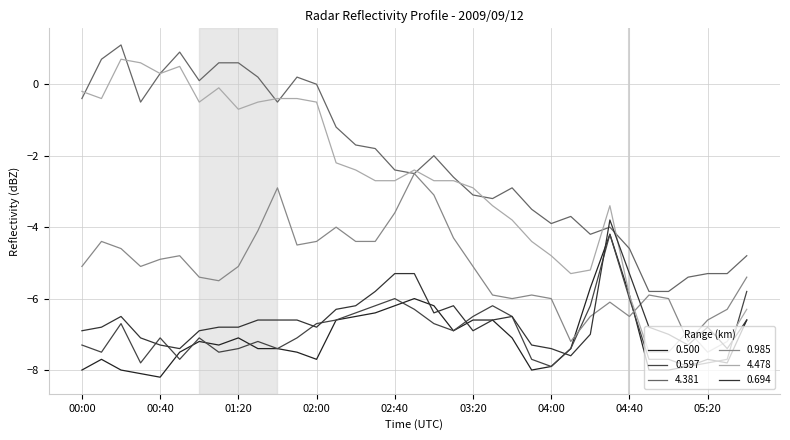

Reading right to left, transcribe all the data shown in this chart.

0.500: 05:40=-6.6	05:30=-7.8	05:20=-7.7	05:10=-7.9	05:00=-8.0	04:50=-8.0	04:40=-5.9	04:30=-4.2	04:20=-5.7	04:10=-7.4	04:00=-7.9	03:50=-8.0	03:40=-7.1	03:30=-6.6	03:20=-6.6	03:10=-6.9	03:00=-6.2	02:50=-6.0	02:40=-6.2	02:30=-6.4	02:20=-6.5	02:10=-6.6	02:00=-7.7	01:50=-7.5	01:40=-7.4	01:30=-7.4	01:20=-7.1	01:10=-7.3	01:00=-7.2	00:50=-7.5	00:40=-8.2	00:30=-8.1	00:20=-8.0	00:10=-7.7	00:00=-8.0
0.597: 05:40=-5.8	05:30=-7.7	05:20=-7.8	05:10=-7.9	05:00=-7.7	04:50=-7.7	04:40=-6.0	04:30=-4.2	04:20=-6.2	04:10=-7.4	04:00=-7.9	03:50=-7.7	03:40=-6.5	03:30=-6.2	03:20=-6.5	03:10=-6.9	03:00=-6.7	02:50=-6.3	02:40=-6.0	02:30=-6.2	02:20=-6.4	02:10=-6.6	02:00=-6.7	01:50=-7.1	01:40=-7.4	01:30=-7.2	01:20=-7.4	01:10=-7.5	01:00=-7.1	00:50=-7.7	00:40=-7.1	00:30=-7.8	00:20=-6.7	00:10=-7.5	00:00=-7.3
4.381: 05:40=-4.8	05:30=-5.3	05:20=-5.3	05:10=-5.4	05:00=-5.8	04:50=-5.8	04:40=-4.6	04:30=-4.0	04:20=-4.2	04:10=-3.7	04:00=-3.9	03:50=-3.5	03:40=-2.9	03:30=-3.2	03:20=-3.1	03:10=-2.6	03:00=-2.0	02:50=-2.5	02:40=-2.4	02:30=-1.8	02:20=-1.7	02:10=-1.2	02:00=0.0	01:50=0.2	01:40=-0.5	01:30=0.2	01:20=0.6	01:10=0.6	01:00=0.1	00:50=0.9	00:40=0.3	00:30=-0.5	00:20=1.1	00:10=0.7	00:00=-0.4
0.985: 05:40=-5.4	05:30=-6.3	05:20=-6.6	05:10=-7.2	05:00=-6.0	04:50=-5.9	04:40=-6.5	04:30=-6.1	04:20=-6.5	04:10=-7.2	04:00=-6.0	03:50=-5.9	03:40=-6.0	03:30=-5.9	03:20=-5.1	03:10=-4.3	03:00=-3.1	02:50=-2.5	02:40=-3.6	02:30=-4.4	02:20=-4.4	02:10=-4.0	02:00=-4.4	01:50=-4.5	01:40=-2.9	01:30=-4.1	01:20=-5.1	01:10=-5.5	01:00=-5.4	00:50=-4.8	00:40=-4.9	00:30=-5.1	00:20=-4.6	00:10=-4.4	00:00=-5.1
4.478: 05:40=-6.3	05:30=-7.2	05:20=-7.5	05:10=-6.9	05:00=-7.5	04:50=-7.5	04:40=-5.9	04:30=-3.4	04:20=-5.2	04:10=-5.3	04:00=-4.8	03:50=-4.4	03:40=-3.8	03:30=-3.4	03:20=-2.9	03:10=-2.7	03:00=-2.7	02:50=-2.4	02:40=-2.7	02:30=-2.7	02:20=-2.4	02:10=-2.2	02:00=-0.5	01:50=-0.4	01:40=-0.4	01:30=-0.5	01:20=-0.7	01:10=-0.1	01:00=-0.5	00:50=0.5	00:40=0.3	00:30=0.6	00:20=0.7	00:10=-0.4	00:00=-0.2
0.694: 05:40=-6.6	05:30=-7.4	05:20=-6.8	05:10=-7.3	05:00=-7.0	04:50=-6.8	04:40=-5.3	04:30=-3.8	04:20=-7.0	04:10=-7.6	04:00=-7.4	03:50=-7.3	03:40=-6.5	03:30=-6.6	03:20=-6.9	03:10=-6.2	03:00=-6.4	02:50=-5.3	02:40=-5.3	02:30=-5.8	02:20=-6.2	02:10=-6.3	02:00=-6.8	01:50=-6.6	01:40=-6.6	01:30=-6.6	01:20=-6.8	01:10=-6.8	01:00=-6.9	00:50=-7.4	00:40=-7.3	00:30=-7.1	00:20=-6.5	00:10=-6.8	00:00=-6.9